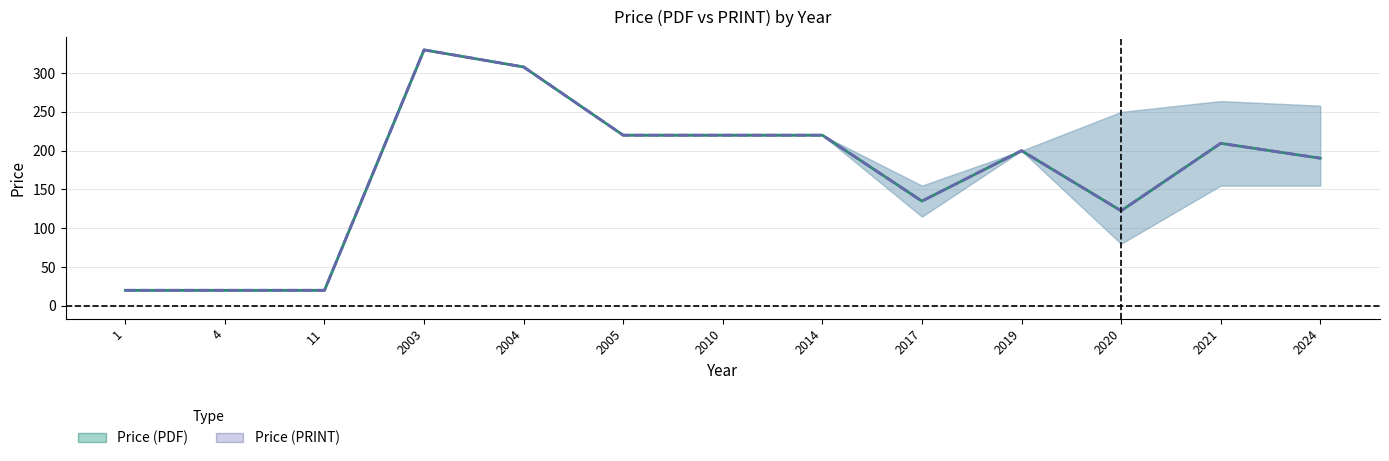

Reading left to right, what are all the values shown in this chart?

Price (PDF): 1=20.0	4=20.0	11=20.0	2003=330.0	2004=308.0	2005=220.0	2010=220.0	2014=220.0	2017=135.0	2019=200.0	2020=122.5	2021=209.5	2024=190.3
Price (PRINT): 1=20.0	4=20.0	11=20.0	2003=330.0	2004=308.0	2005=220.0	2010=220.0	2014=220.0	2017=135.0	2019=200.0	2020=122.5	2021=209.5	2024=190.3